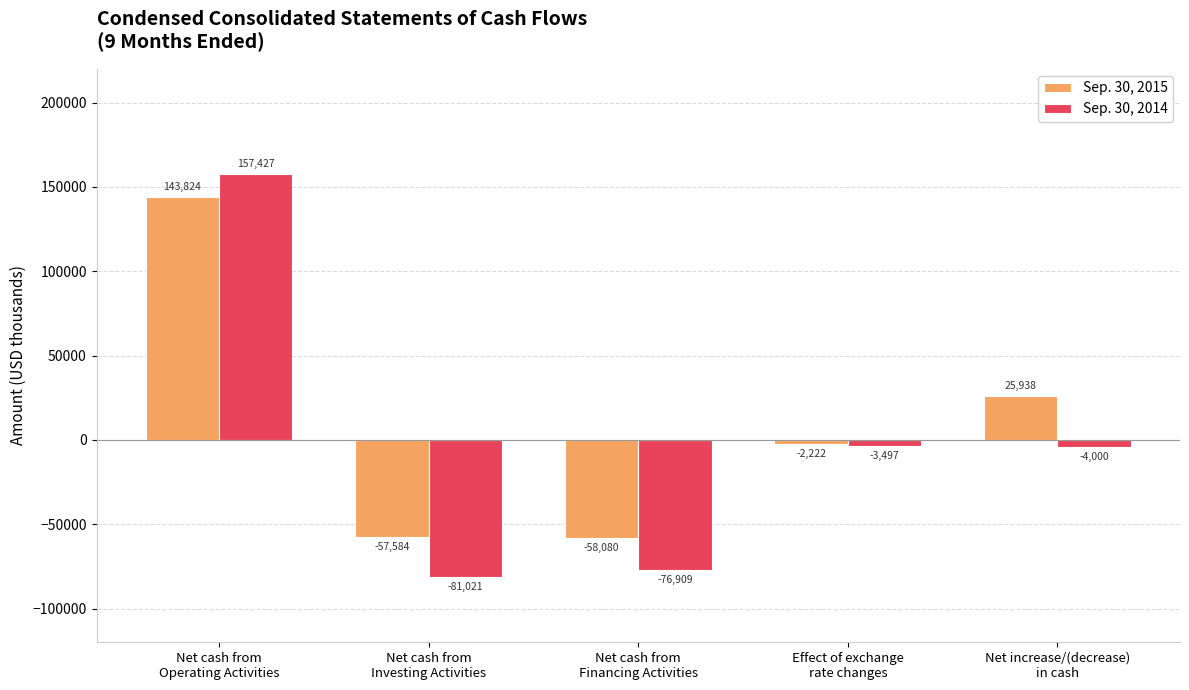

Rank the series by their maximum value, from highest to lowest.

Sep. 30, 2014, Sep. 30, 2015